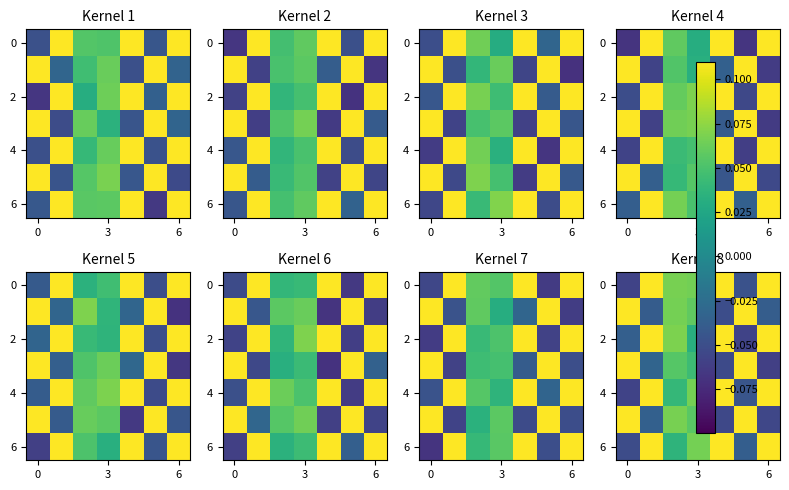

Is it true that 2 equals 0.0 at 3?

False